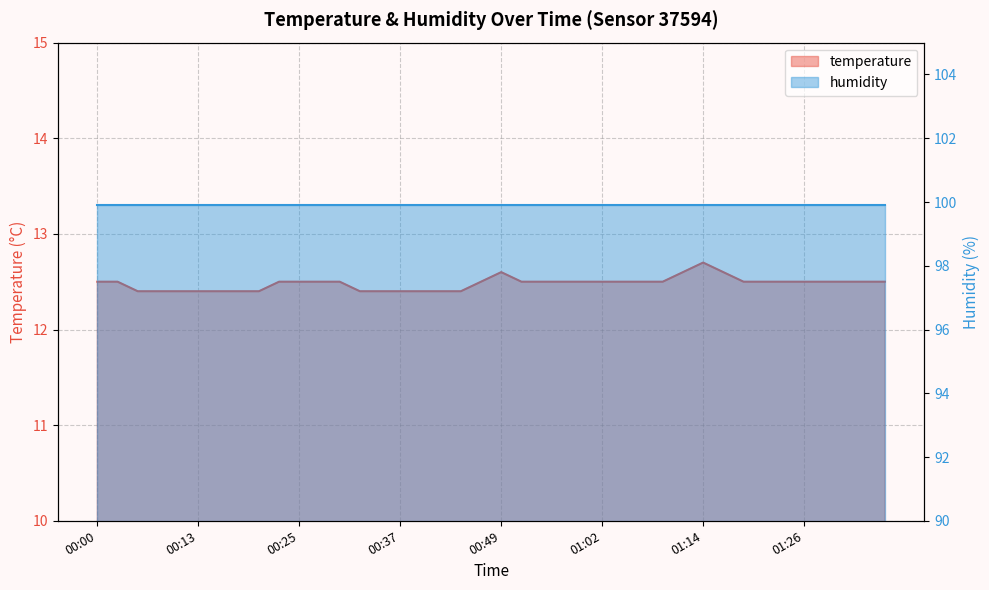

How many interior local peaks (higher than both neighbors) does the data have?

2